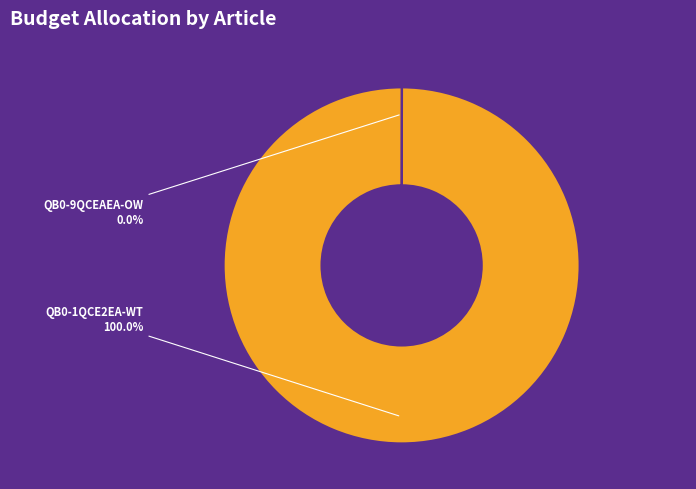

Is there a majority slice in this chart?

Yes